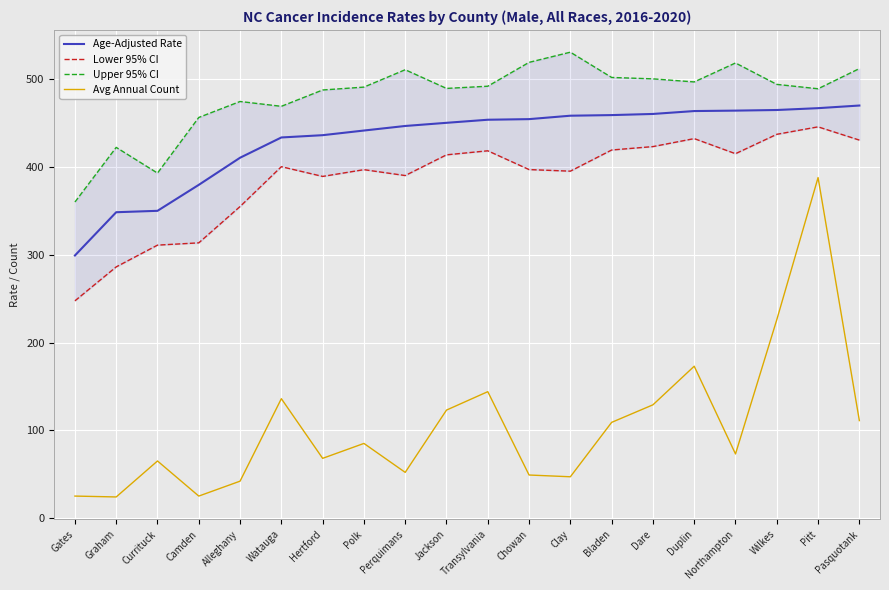

What is the difference between the second highest and minimum values in the Avg Annual Count series?

202.0